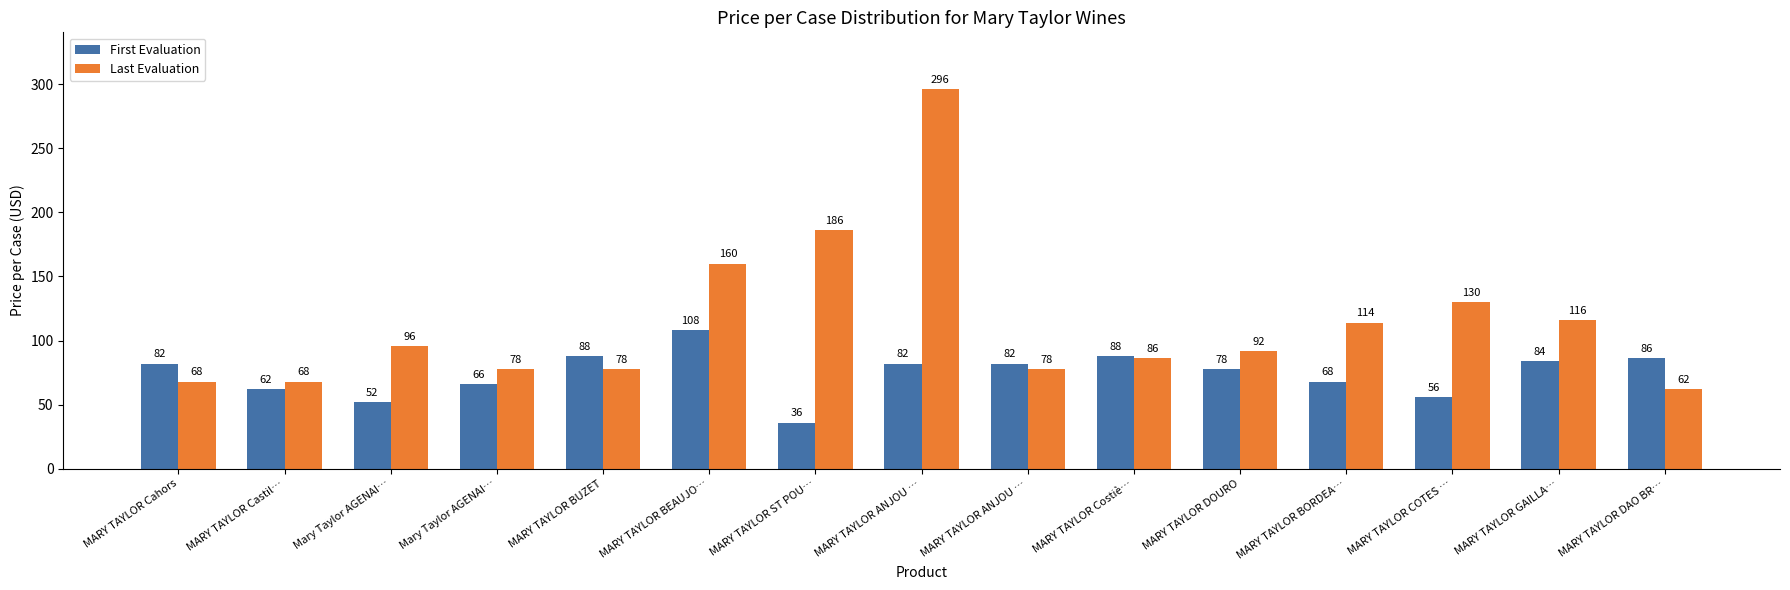

At which category is the sum across all series the highest?

MARY TAYLOR ANJOU …